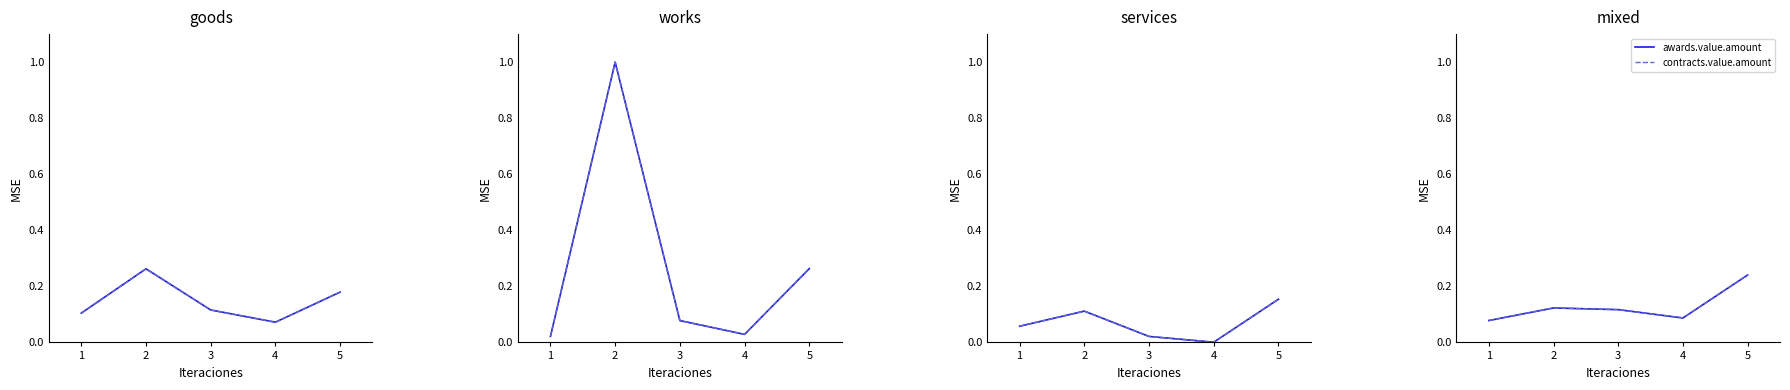

What are all the series names shown in the legend?

awards.value.amount, contracts.value.amount